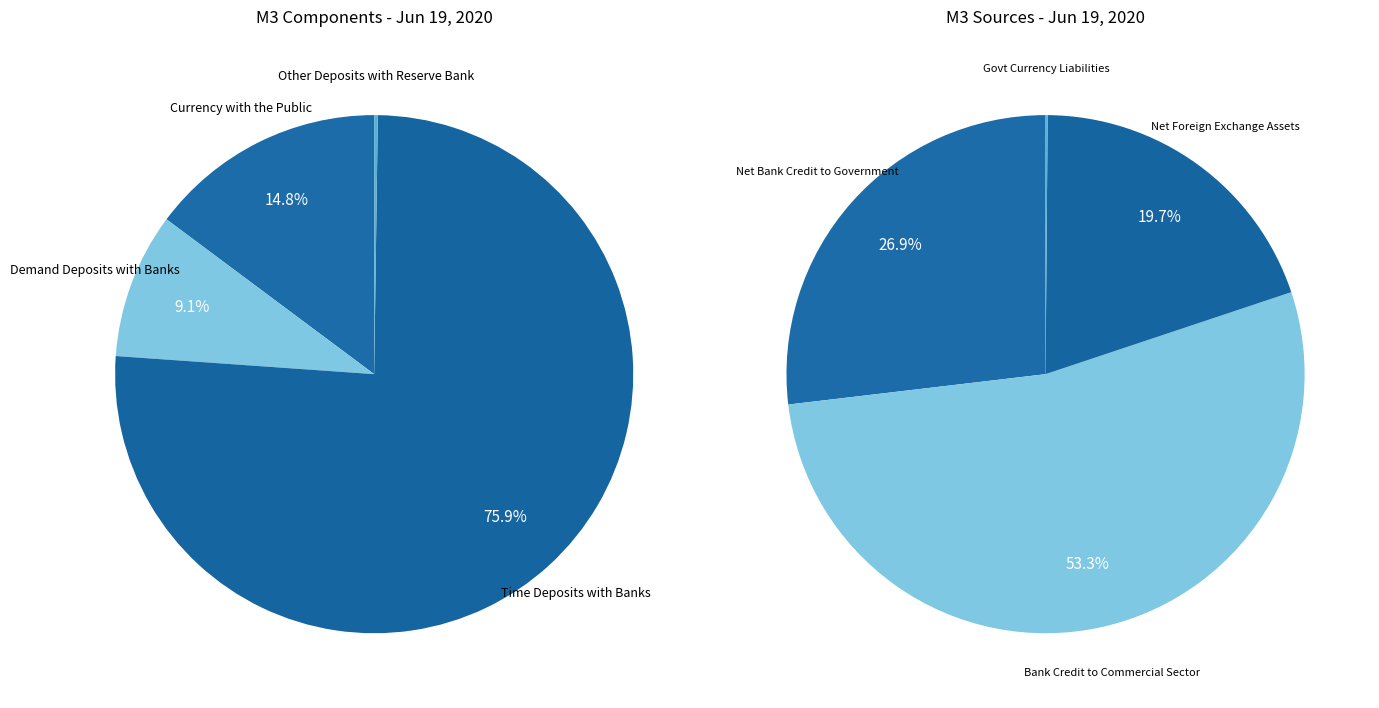

Is there any slice that represents more than half of the pie?

Yes